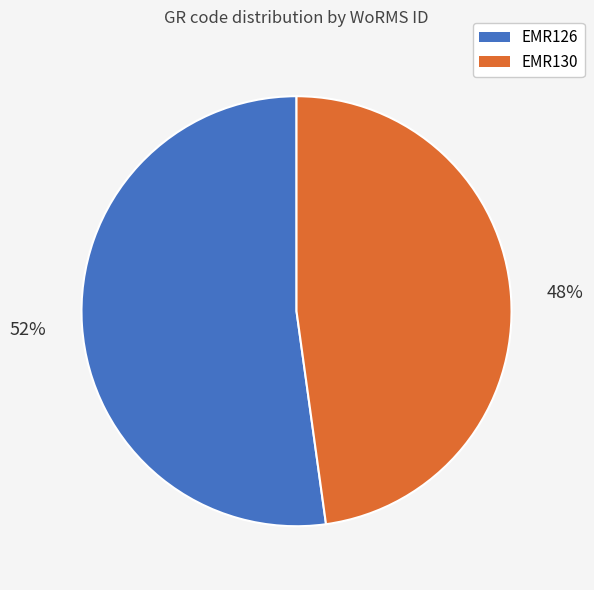

True or false: EMR130 accounts for 53% of the total.

False